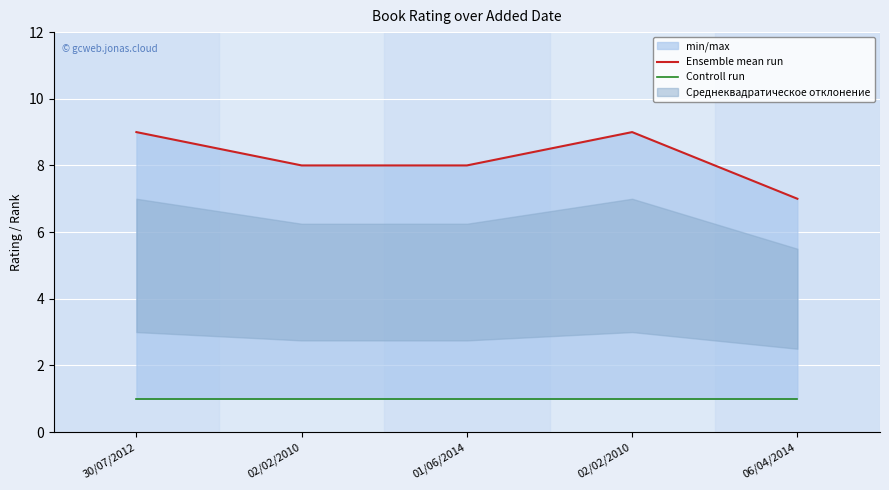

What is the difference between the second highest and second lowest values in the Ensemble mean run series?

1